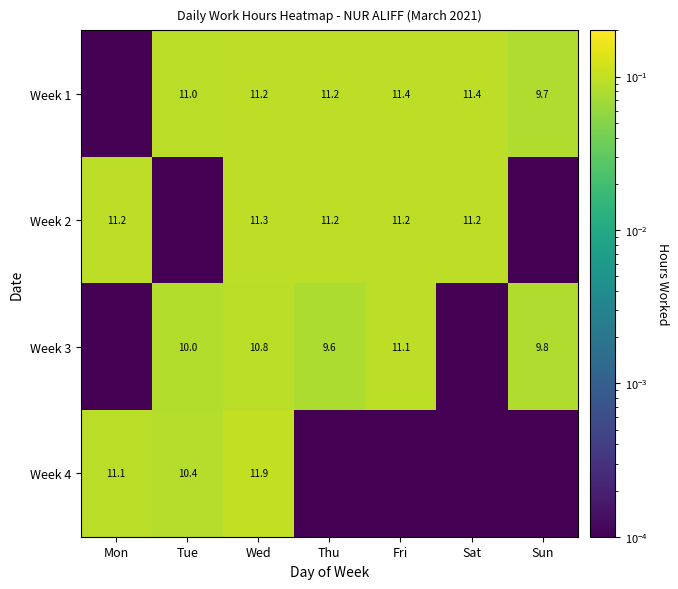

The Week 3 series shows 0.1 at Tue. True or false?

False